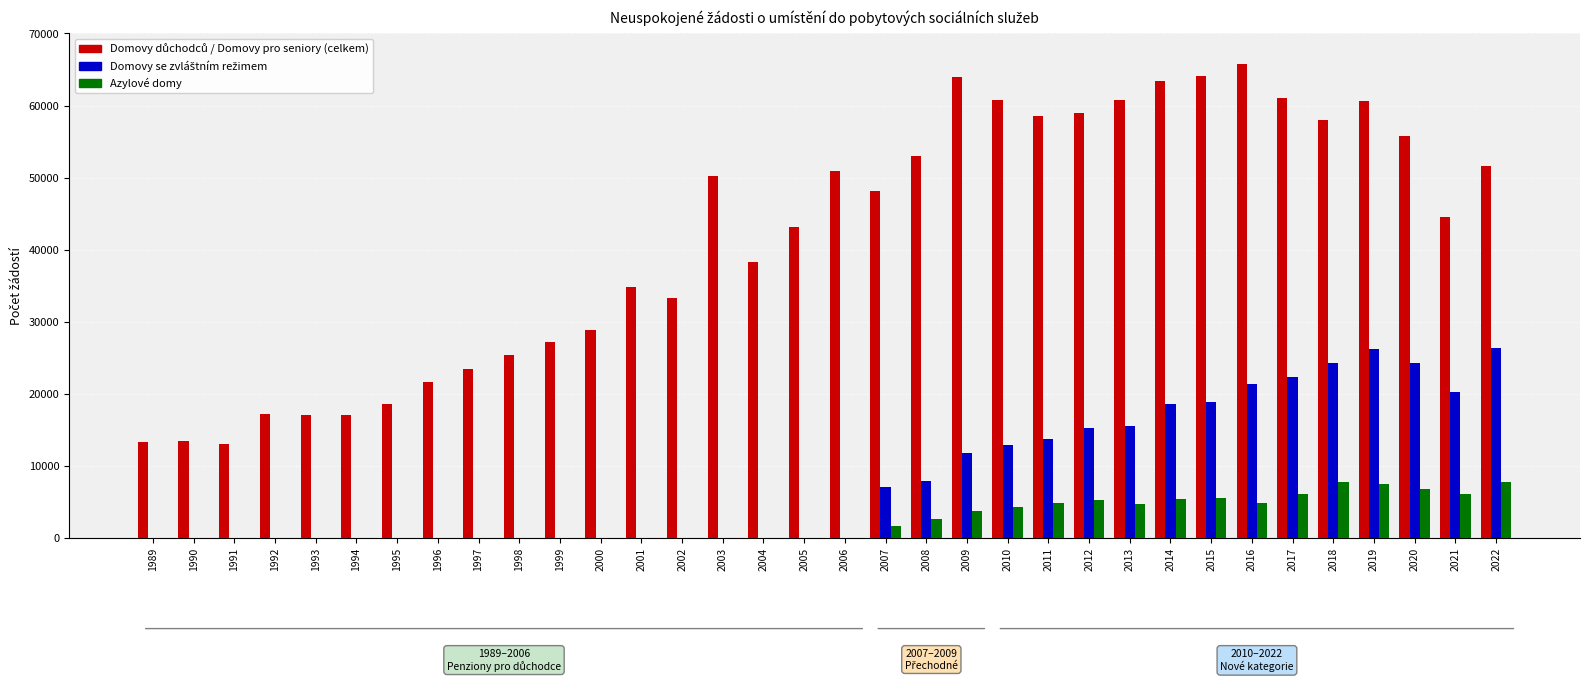

Count the number of categories in the chart.

34